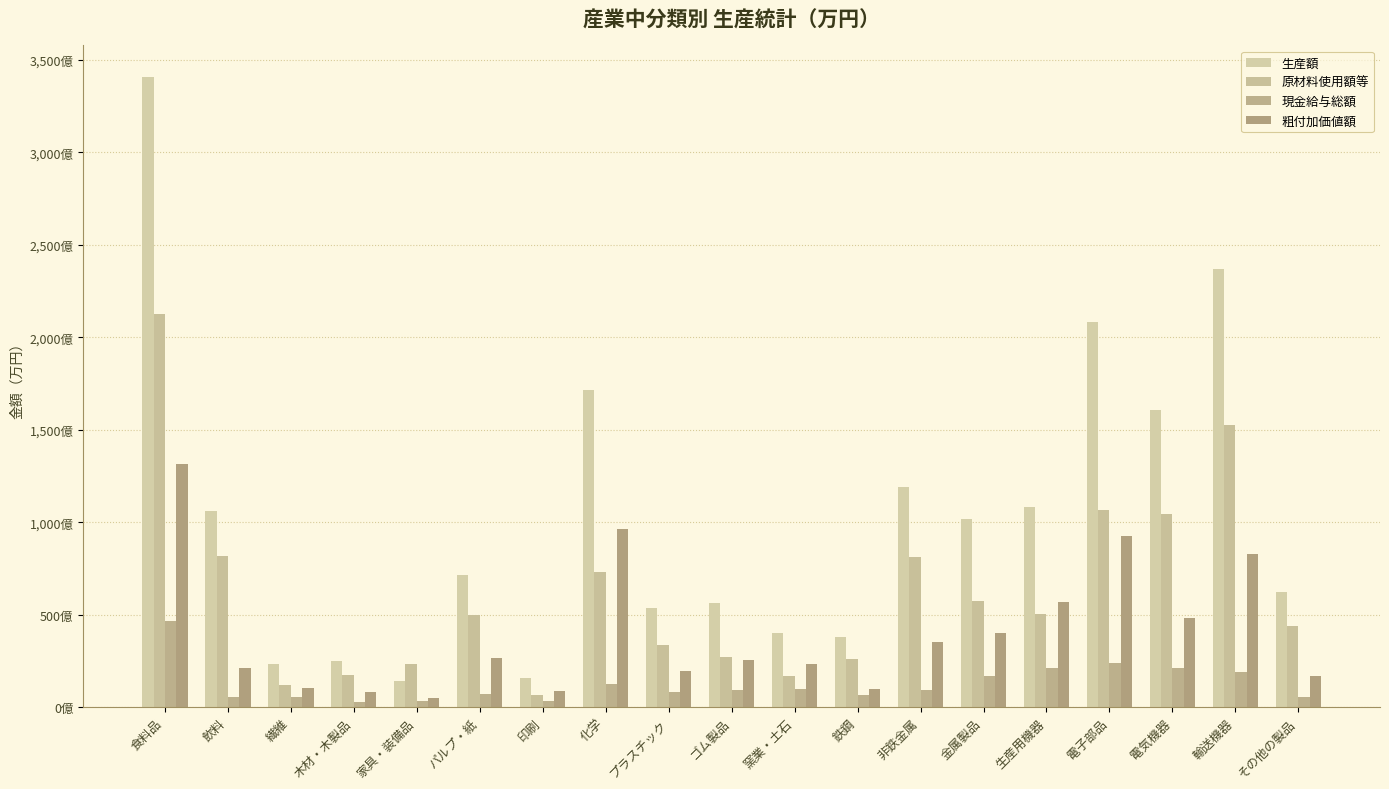

Reading left to right, transcribe all the data shown in this chart.

生産額: 食料品=34085897	飲料=10603146	繊維=2335340	木材・木製品=2509159	家具・装備品=1413840	パルプ・紙=7128658	印刷=1567247	化学=17164595	プラスチック=5356849	ゴム製品=5644108	窯業・土石=4022259	鉄鋼=3807741	非鉄金属=11882482	金属製品=10153701	生産用機器=10800994	電子部品=20850955	電気機器=16081684	輸送機器=23676801	その他の製品=6235465
原材料使用額等: 食料品=21258644	飲料=8183214	繊維=1216629	木材・木製品=1753431	家具・装備品=2305894	パルプ・紙=4970076	印刷=665878	化学=7311277	プラスチック=3367130	ゴム製品=2731410	窯業・土石=1692630	鉄鋼=2603503	非鉄金属=8109886	金属製品=5726597	生産用機器=5056432	電子部品=10641540	電気機器=10451082	輸送機器=15261607	その他の製品=4379925
現金給与総額: 食料品=4659491	飲料=564735	繊維=565097	木材・木製品=282064	家具・装備品=348849	パルプ・紙=685866	印刷=336733	化学=1229904	プラスチック=808491	ゴム製品=928973	窯業・土石=954317	鉄鋼=634343	非鉄金属=926349	金属製品=1680336	生産用機器=2092030	電子部品=2378417	電気機器=2091945	輸送機器=1890241	その他の製品=537405
粗付加価値額: 食料品=13154619	飲料=2119937	繊維=1053671	木材・木製品=791429	家具・装備品=493116	パルプ・紙=2661264	印刷=850847	化学=9617191	プラスチック=1948278	ゴム製品=2527993	窯業・土石=2325034	鉄鋼=1000091	非鉄金属=3507561	金属製品=4024905	生産用機器=5669836	電子部品=9235629	電気機器=4820565	輸送機器=8298142	その他の製品=1654699